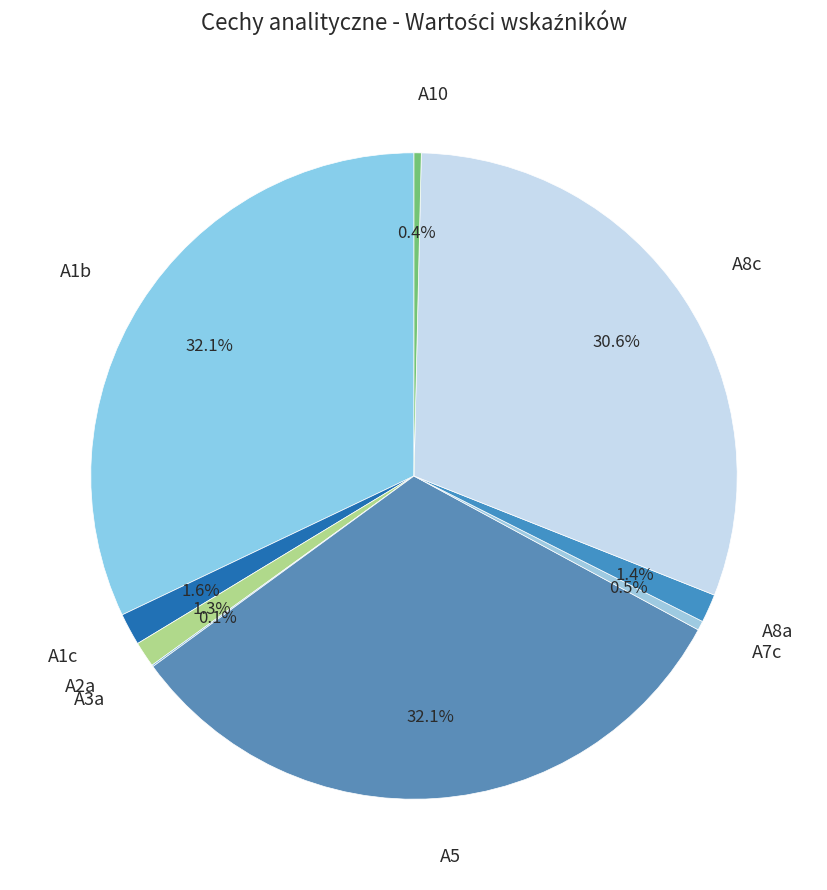

Which has a higher value, A8c or A10?

A8c